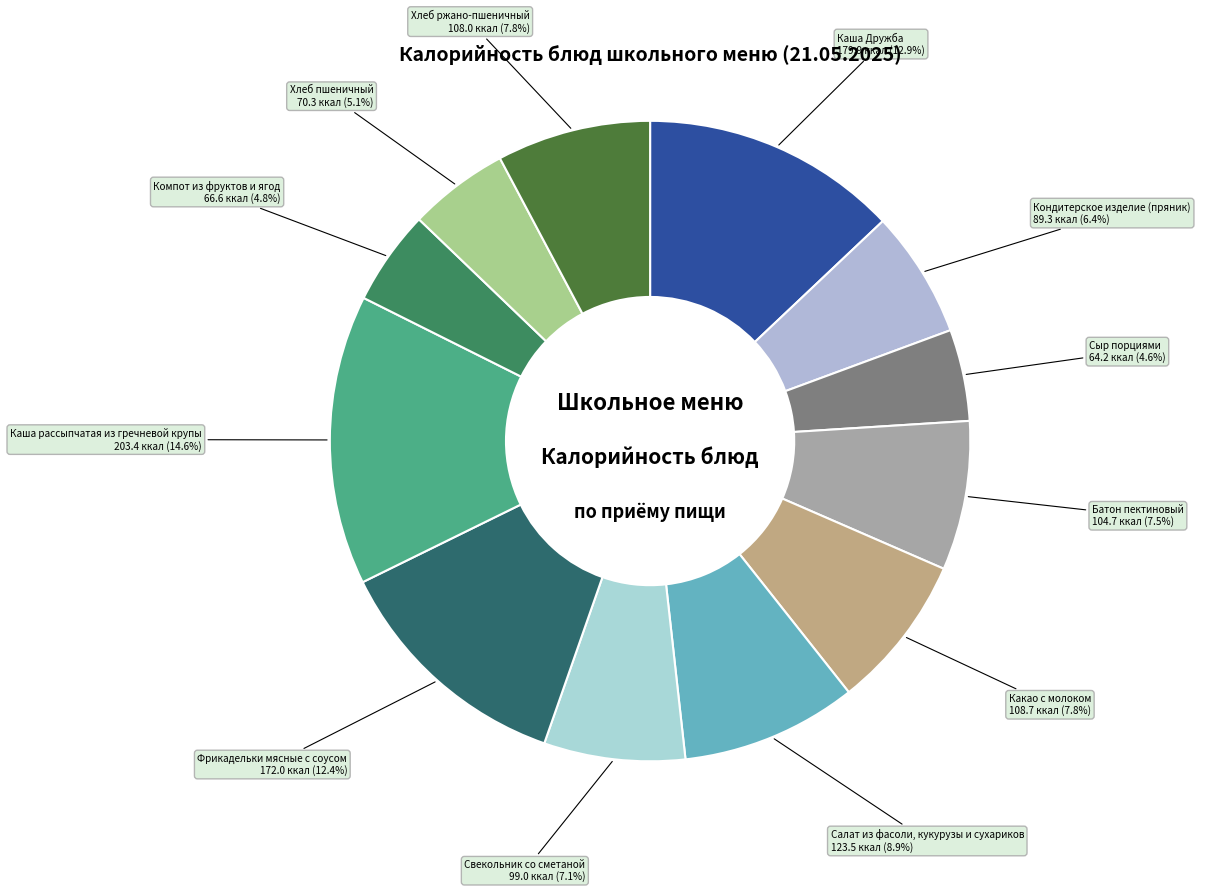

To the nearest percent, what is the difference between the largest and smallest slice percentages?

10%